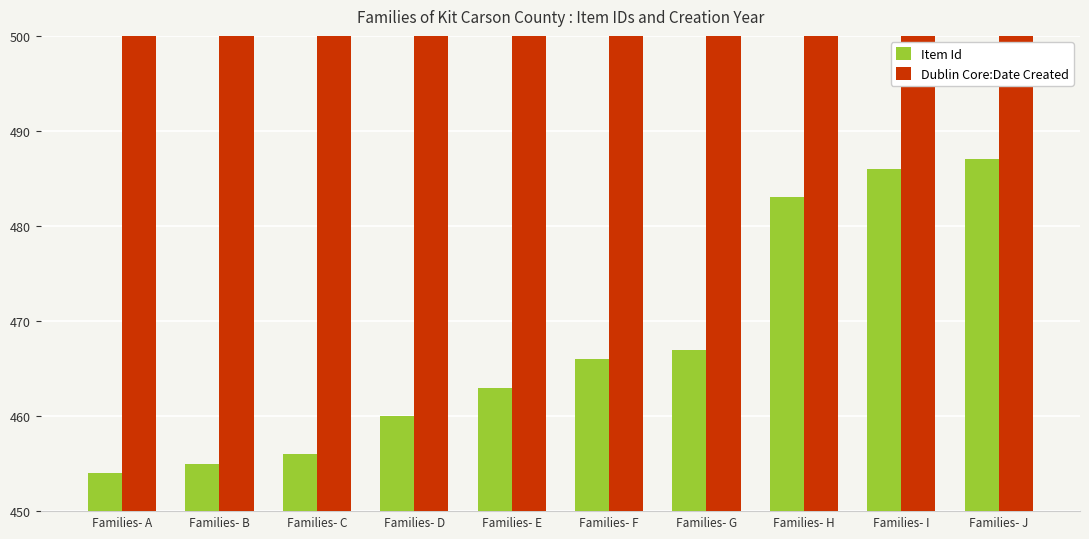

How many bars are there in each group?

2